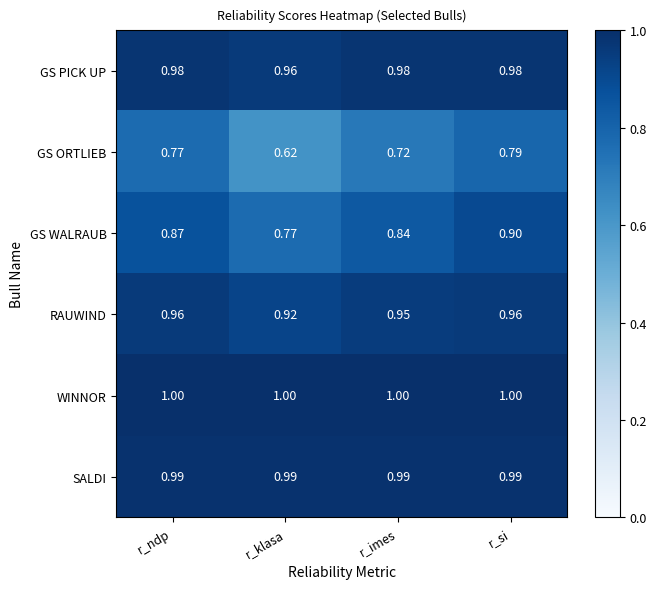

What is the total value across all series at r_si?

5.6